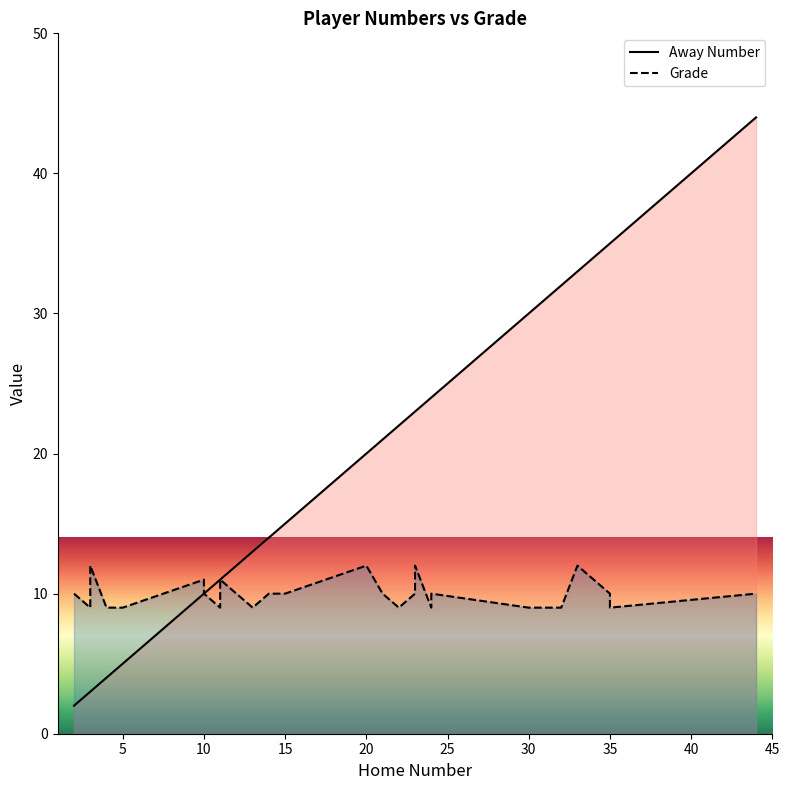

What are all the series names shown in the legend?

Away Number, Grade